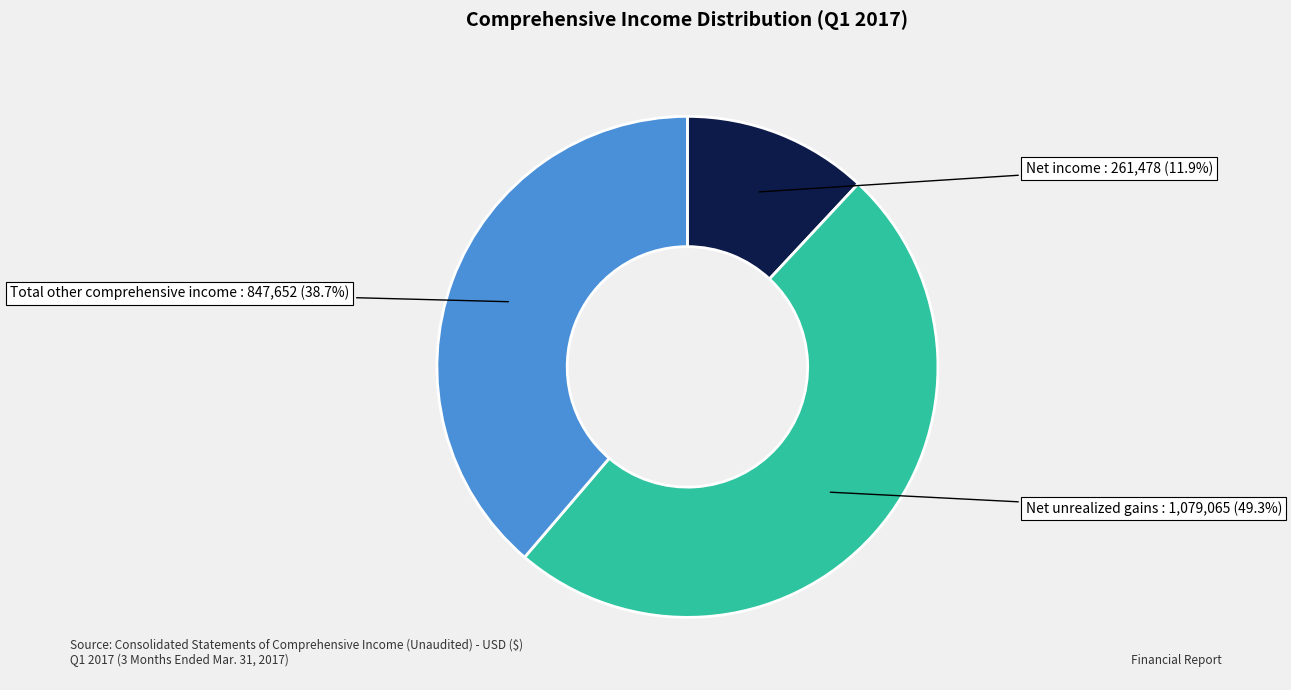

Is there a majority slice in this chart?

No